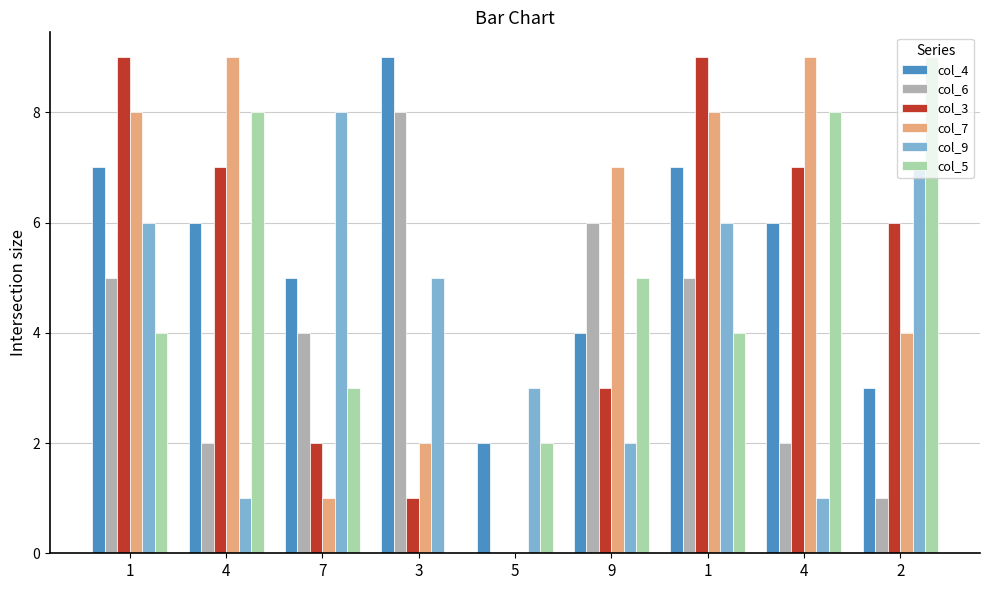

How many data points does each series have?

9